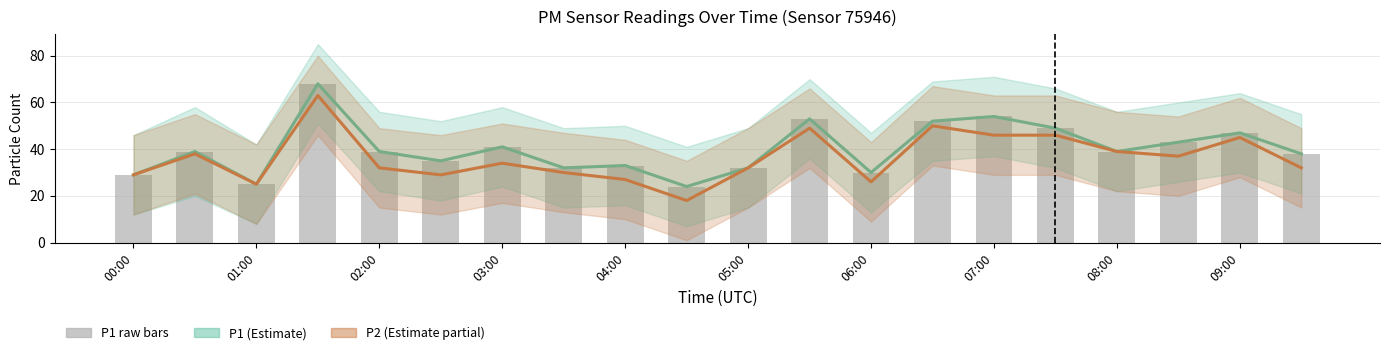

At 11, list the series in order from largest to smallest.

P1 (Estimate), P1 raw, P2 (Estimate partial)